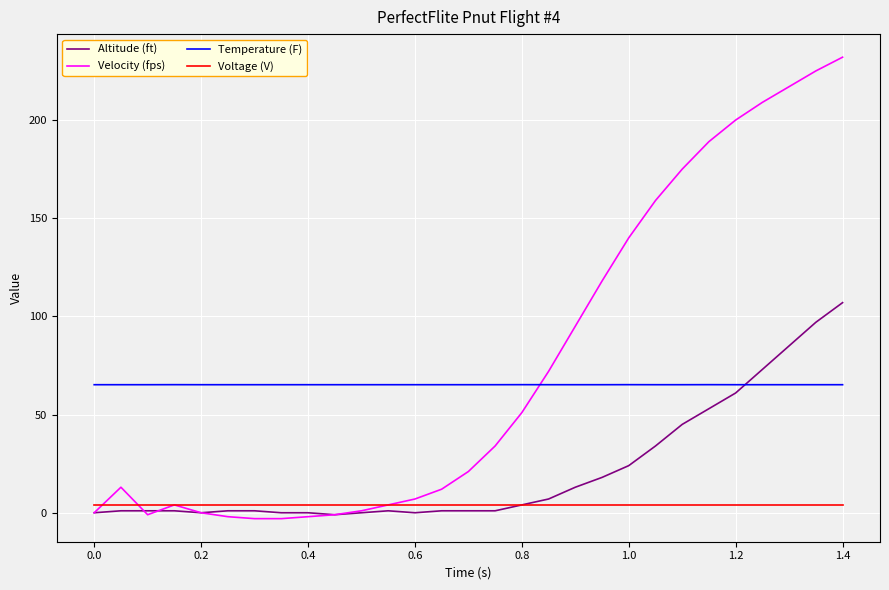

Which series has the widest spread of values?

Velocity (fps)